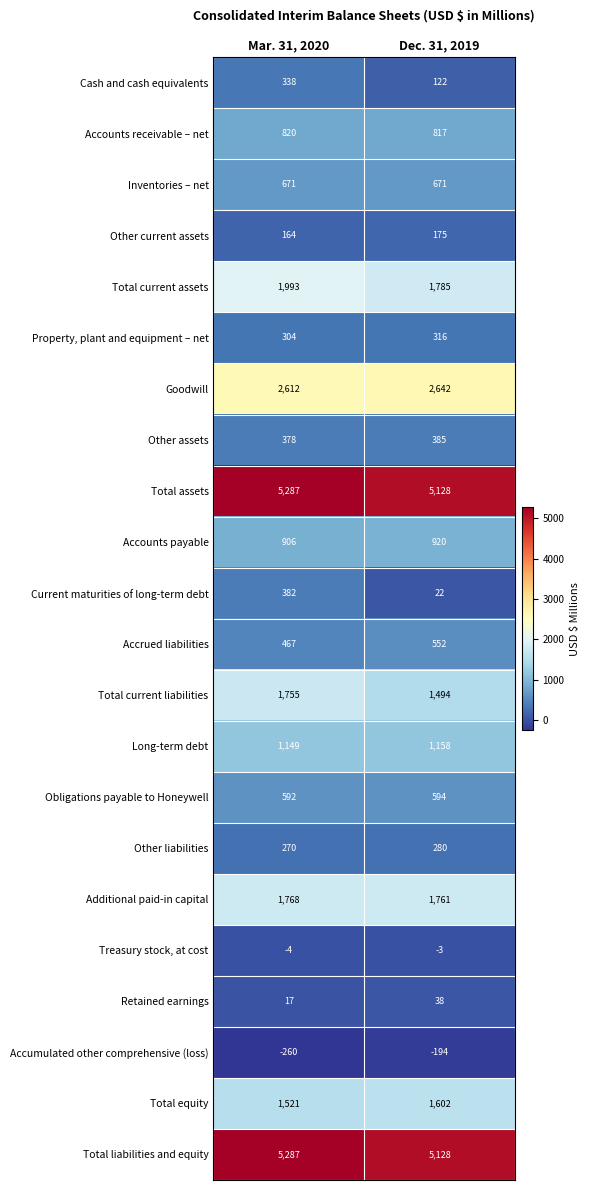

Rank the categories by Accounts receivable – net value from lowest to highest.

Dec. 31, 2019, Mar. 31, 2020